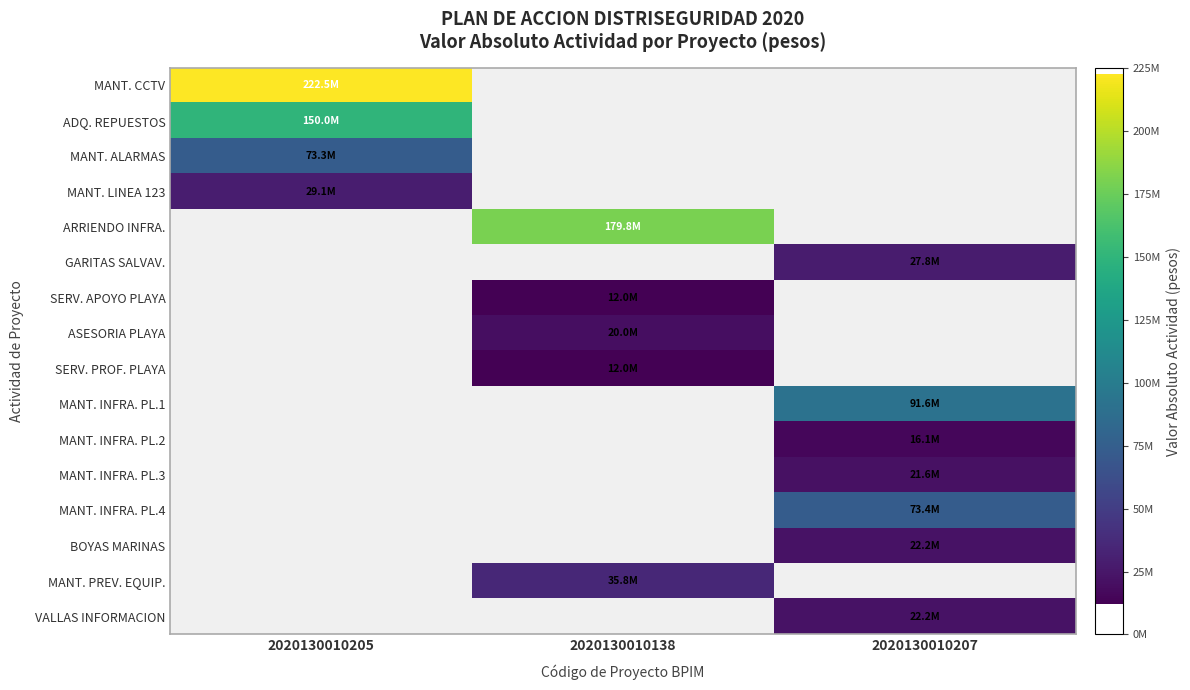

Between 2020130010138 and 2020130010207, which is larger?

2020130010207